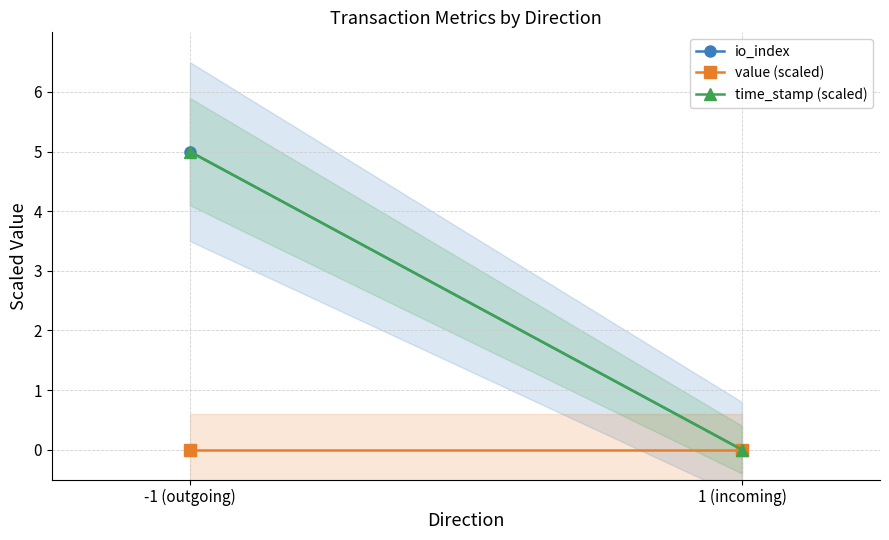

Between -1 (outgoing) and 1 (incoming), which series saw the biggest shift?

io_index